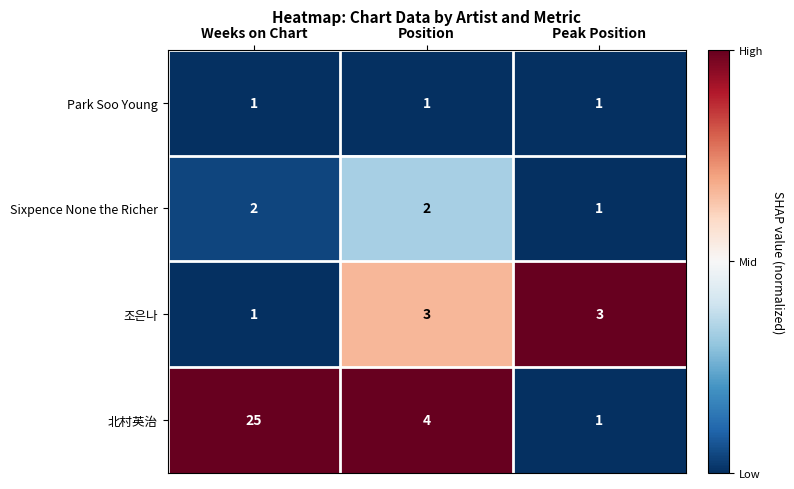

How many 조은나 values are between 1 and 3?

3